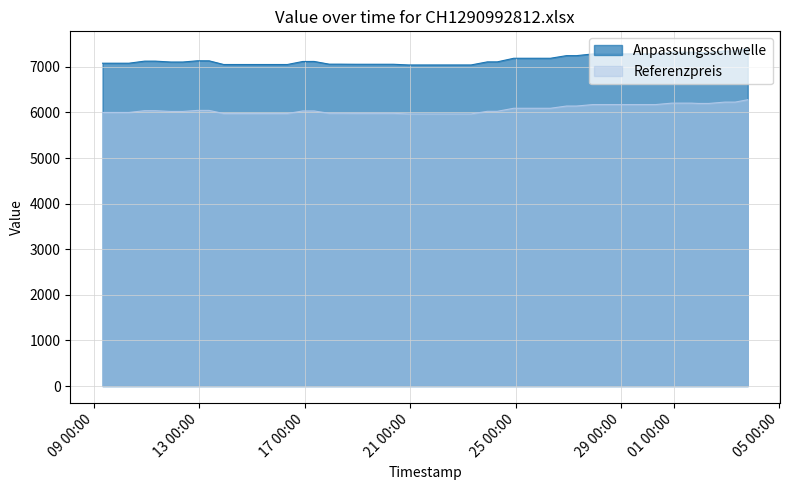

How many lines are shown in the chart?

2